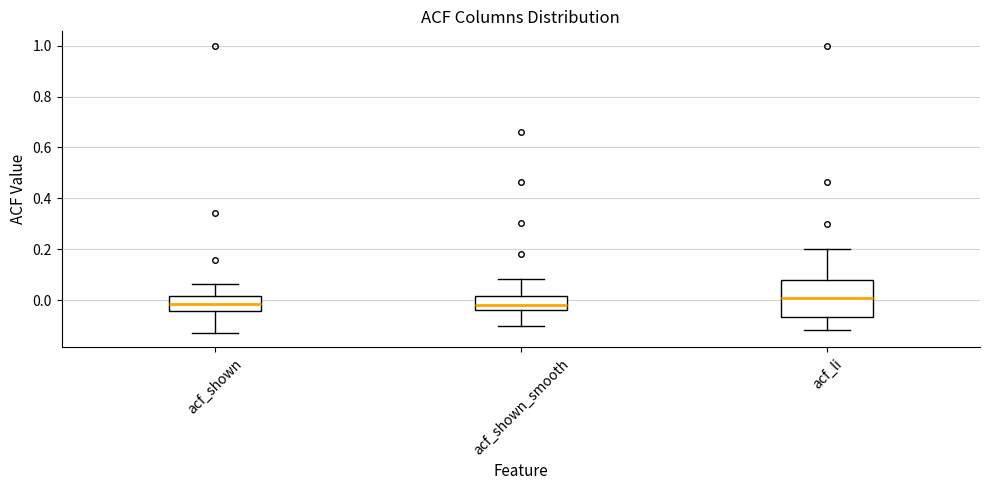

Which box is the tallest, from its lower edge to its upper edge?

acf_li